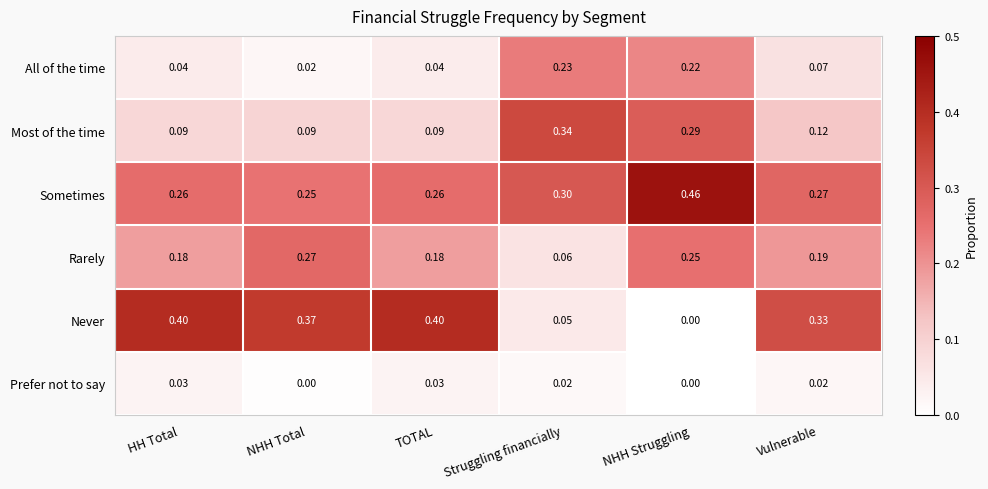

At which label does Sometimes reach its minimum?

NHH Total